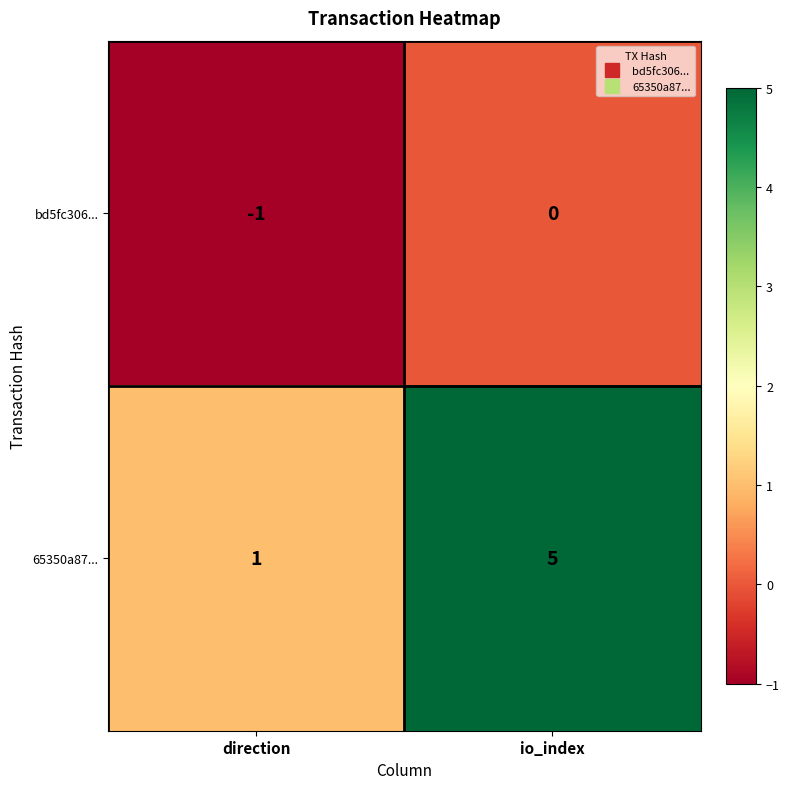

Reading left to right, transcribe all the data shown in this chart.

bd5fc306...: direction=-1	io_index=0
65350a87...: direction=1	io_index=5